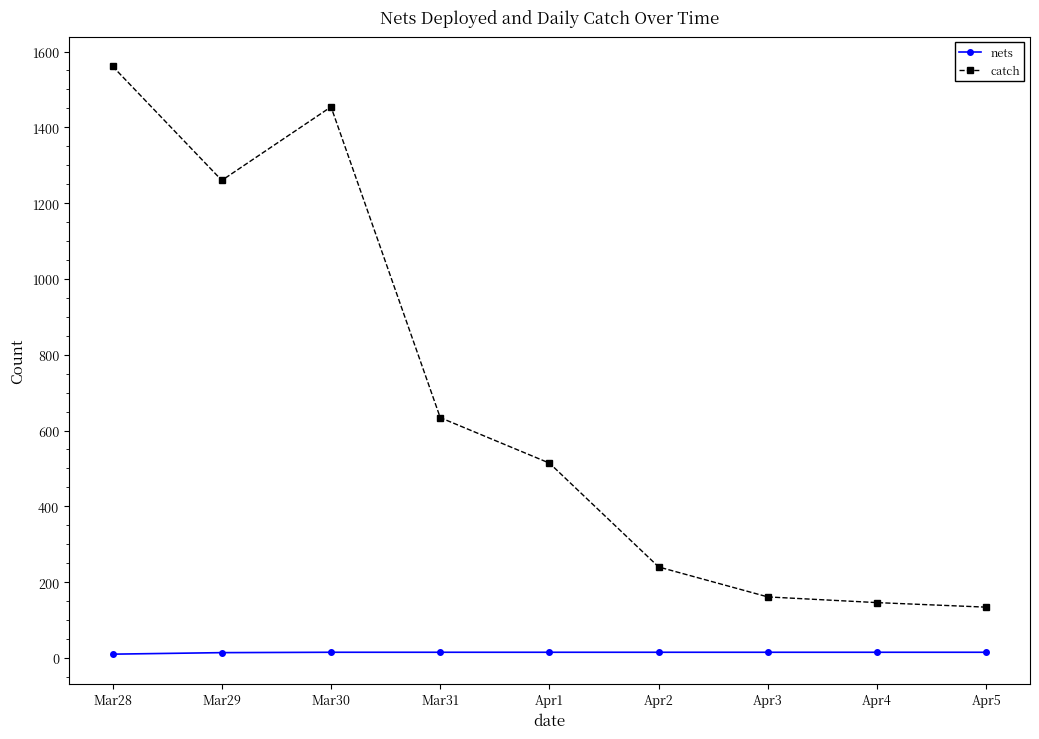

The value of catch at Mar29 is 302. True or false?

False